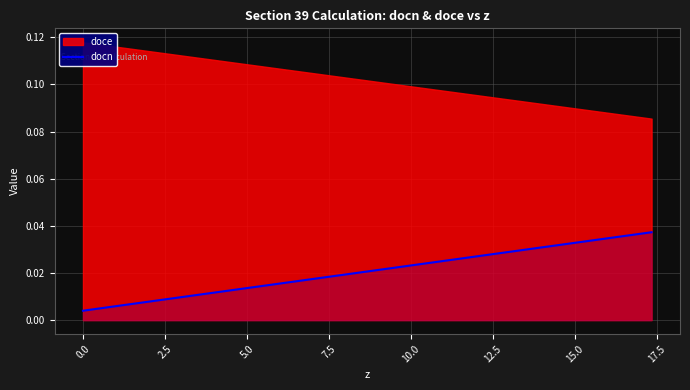

What is the label of the 28th point from the right?

15.0